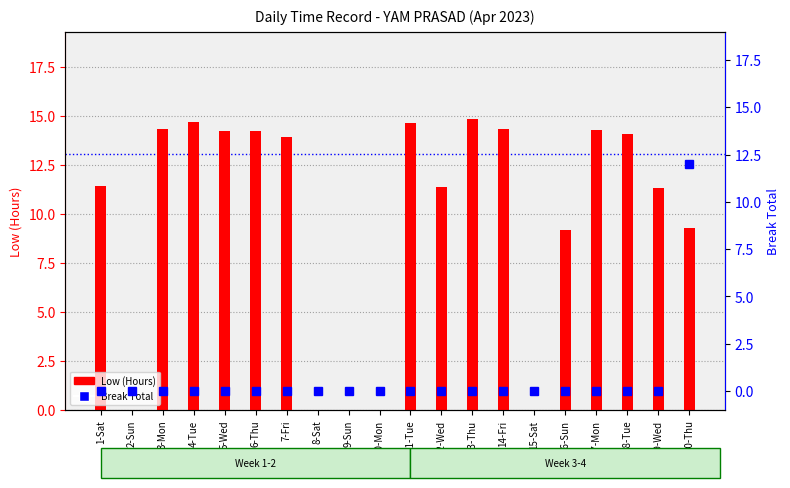

At 19-Wed, list the series in order from smallest to largest.

Break Total, Low (Hours)